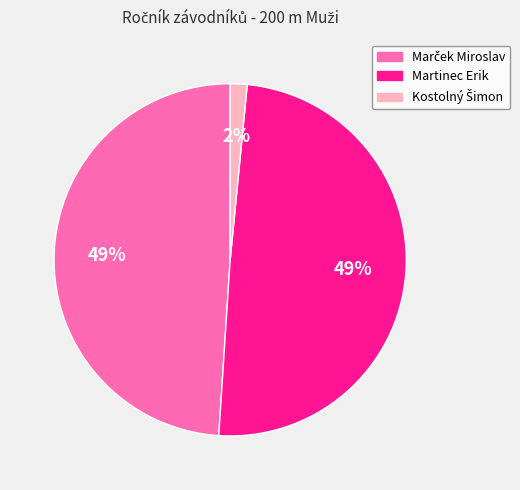

The Martinec Erik slice represents 49% of the pie. True or false?

True